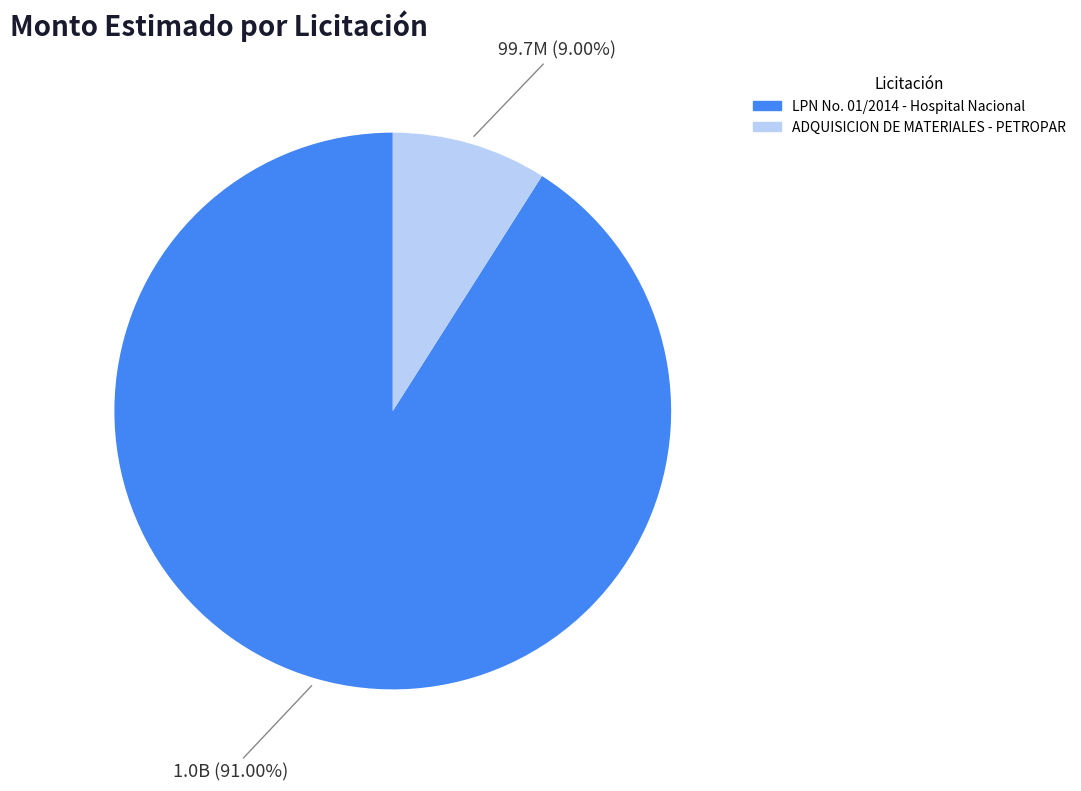

True or false: LPN No. 01/2014 - Hospital Nacional accounts for 80% of the total.

False